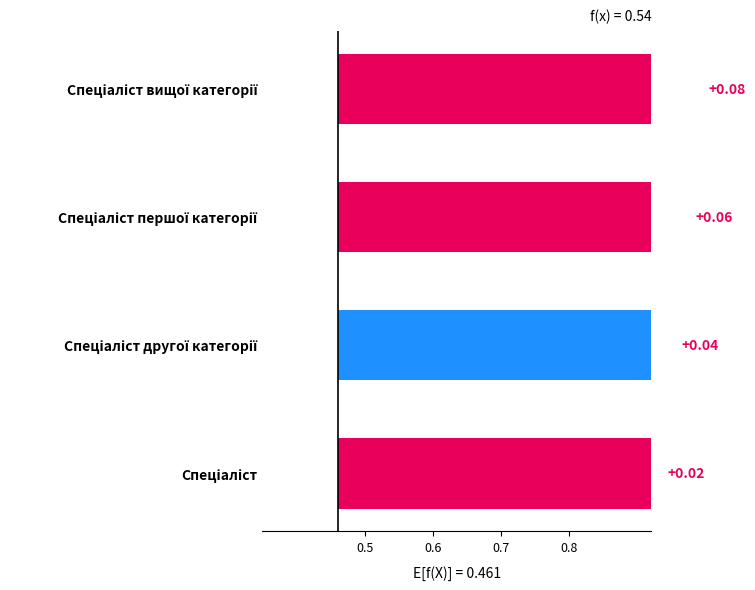

What is the average value?

0.5